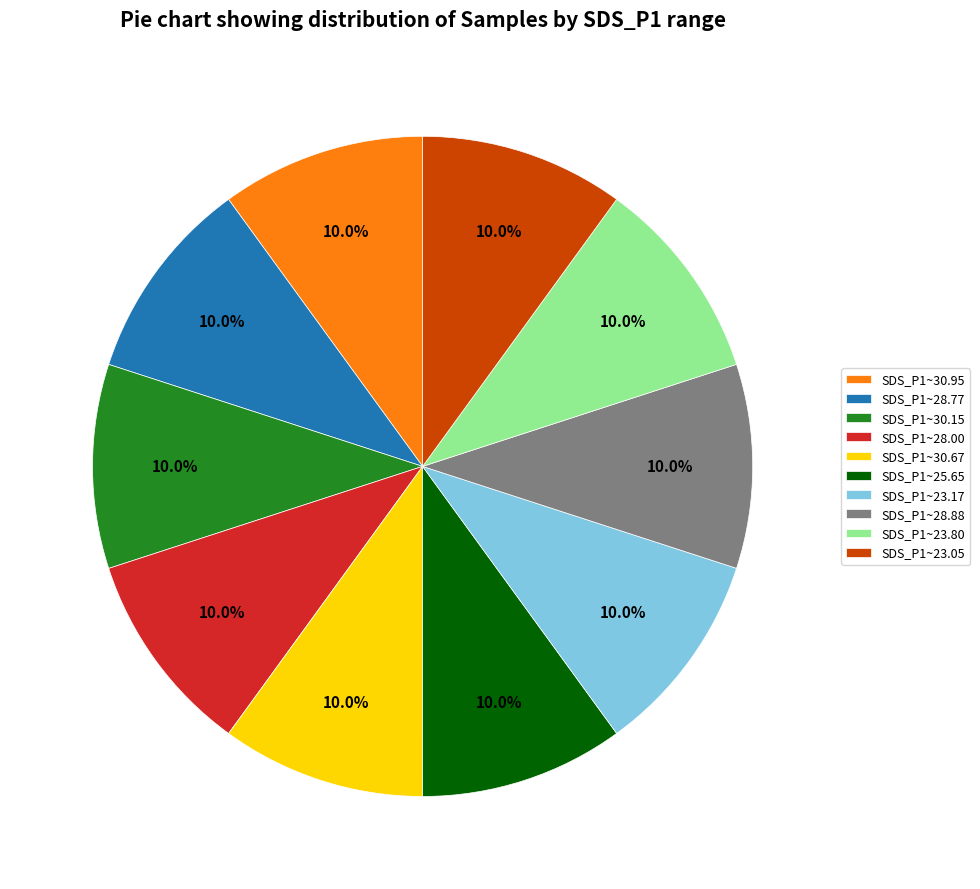

Approximately how many times larger is the value at SDS_P1~28.77 compared to SDS_P1~23.17?

1.0